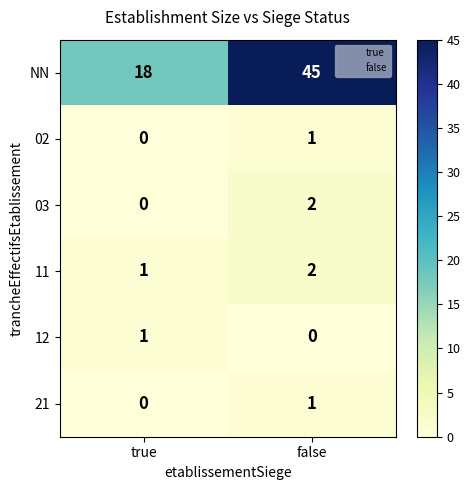

What is the spread (max minus min) of values at false?

45